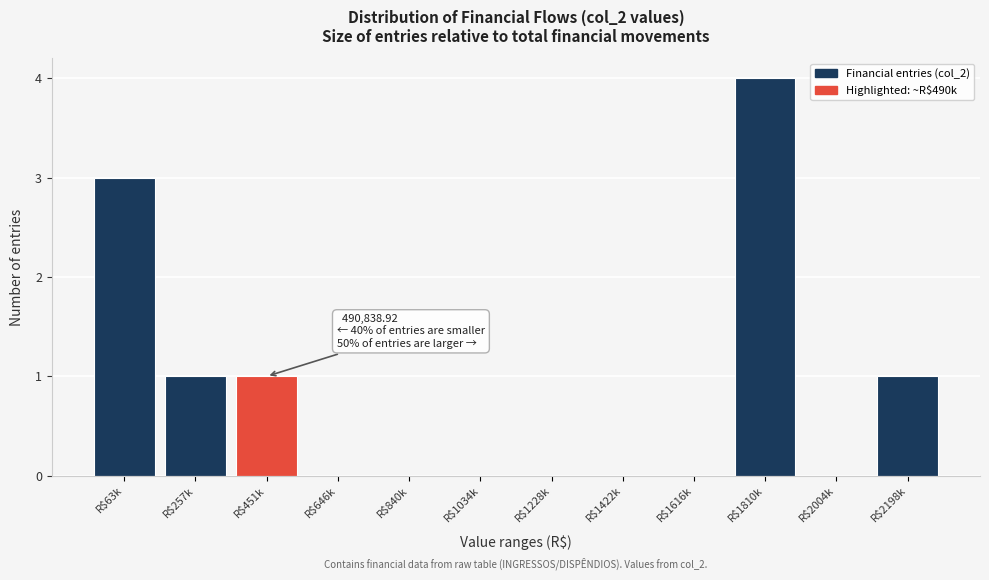

What is the sum of all values?

10